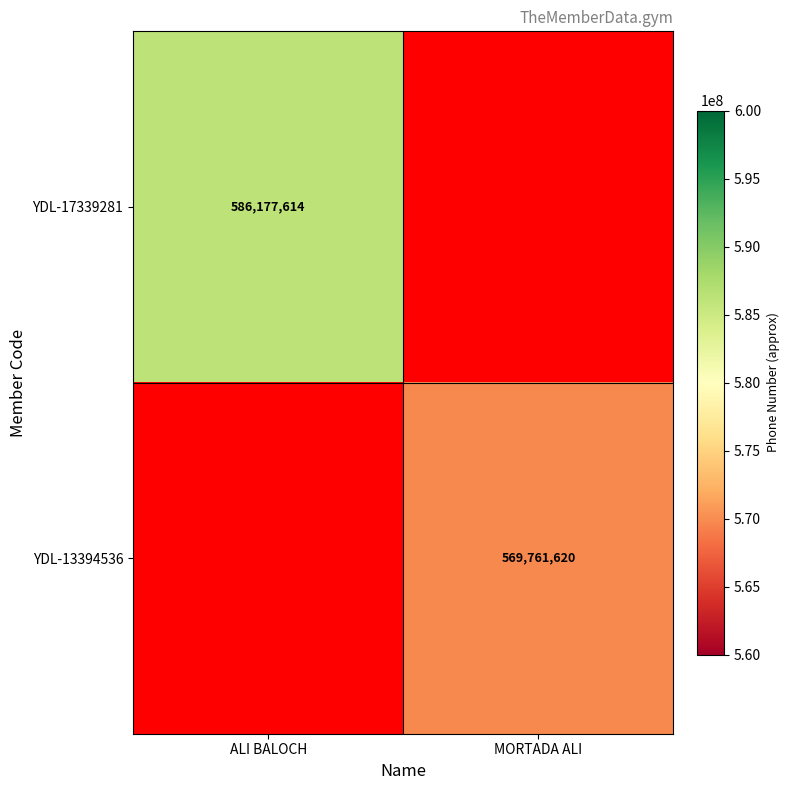

Is the value of YDL-13394536 at MORTADA ALI greater than the value of YDL-17339281 at ALI BALOCH?

No